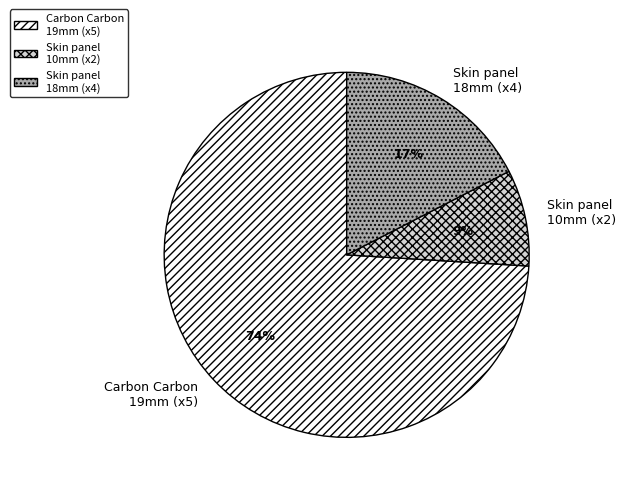

What is the majority slice?

Carbon Carbon 19mm (x5)